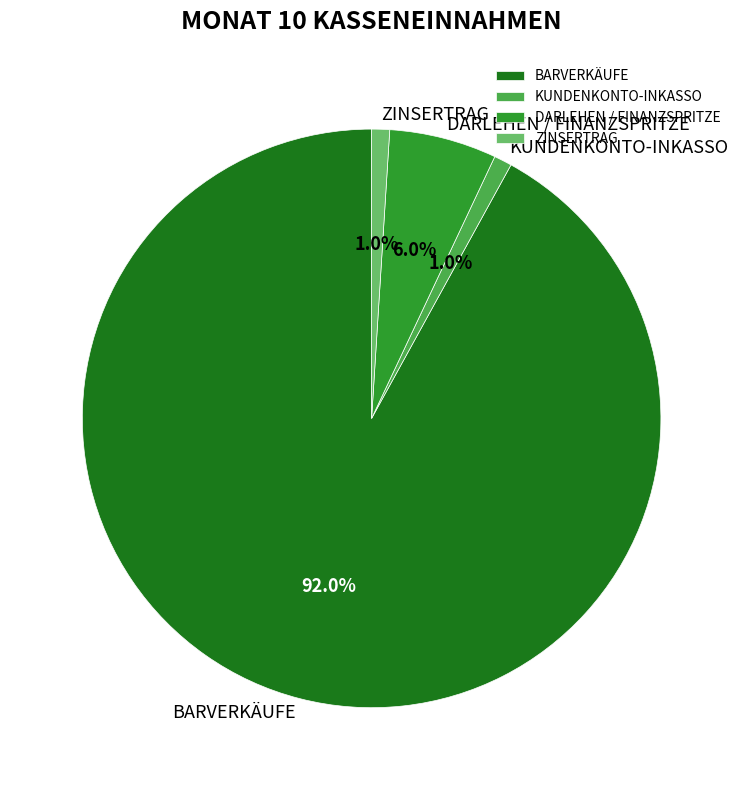

Does any single category account for the majority?

Yes